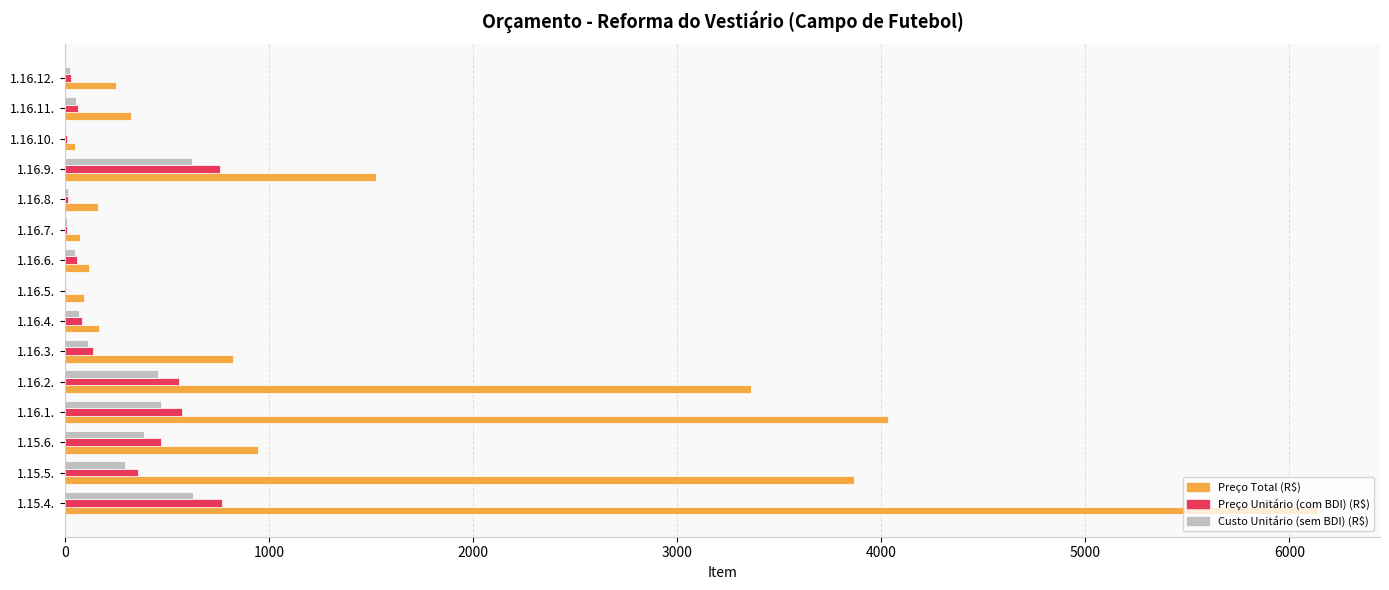

What is the sum of all Preço Unitário (com BDI) (R$) values?

3918.6